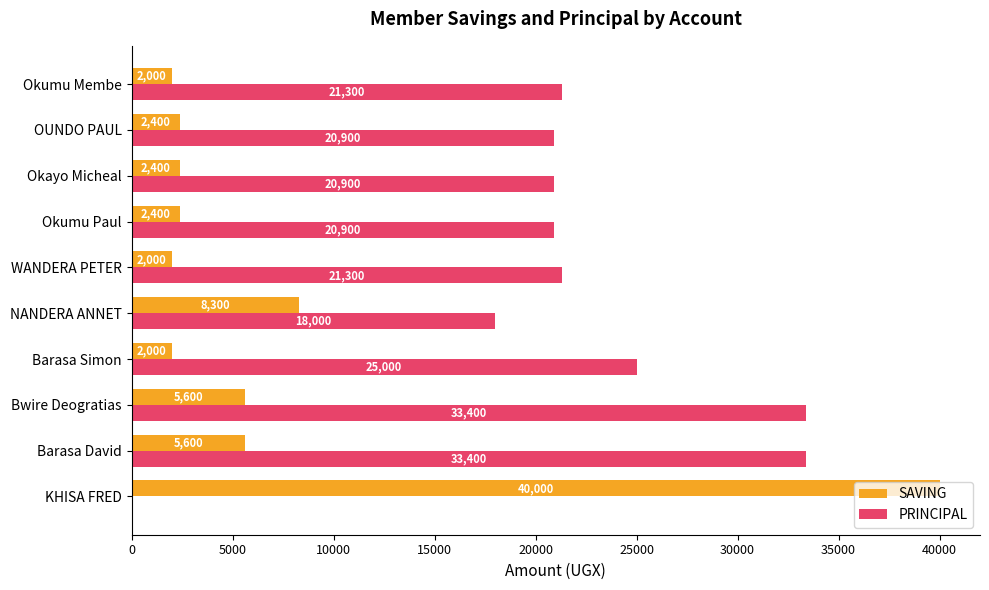

What is the maximum value shown in the chart?

40000